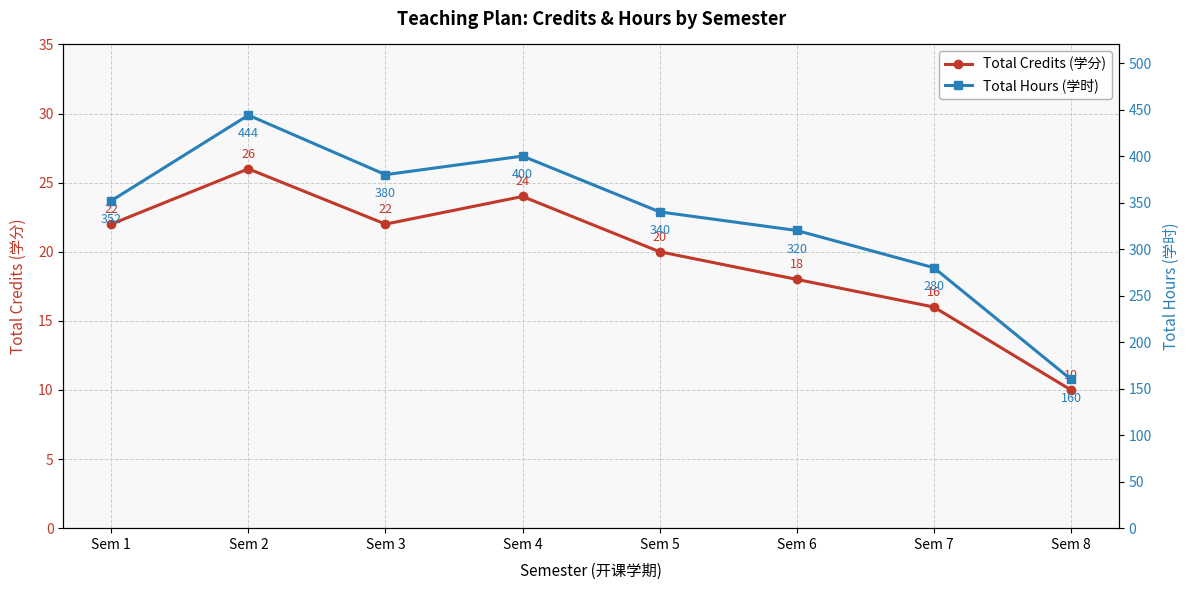

Which category has the highest value across all series?

Sem 2